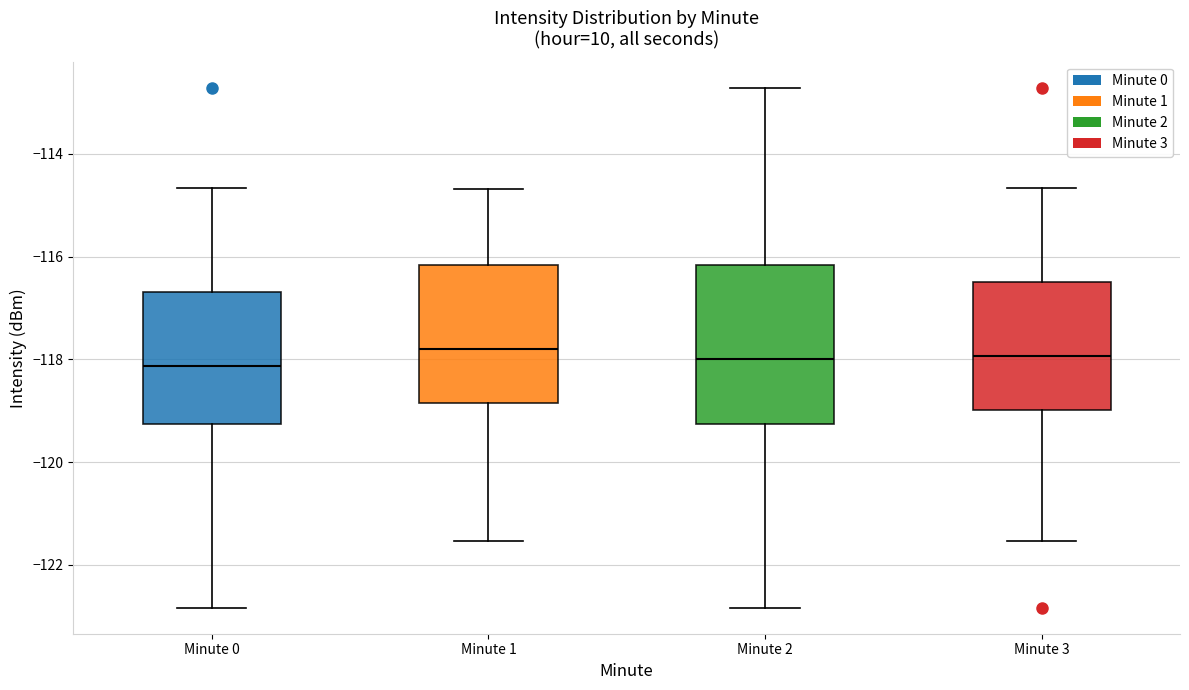

Reading left to right, transcribe this box plot: for each box, give where its median line is, the range the box spans, and where its two whiskers end, as read against the y-axis. The values are not printed on the chart, so give them approximately, as read against the axis.

Minute 0: median -118.2, box -119.2 to -116.6, whiskers -122.8 to -114.6
Minute 1: median -117.8, box -118.8 to -116.2, whiskers -121.6 to -114.6
Minute 2: median -118.0, box -119.2 to -116.2, whiskers -122.8 to -112.8
Minute 3: median -118.0, box -119.0 to -116.4, whiskers -121.6 to -114.6